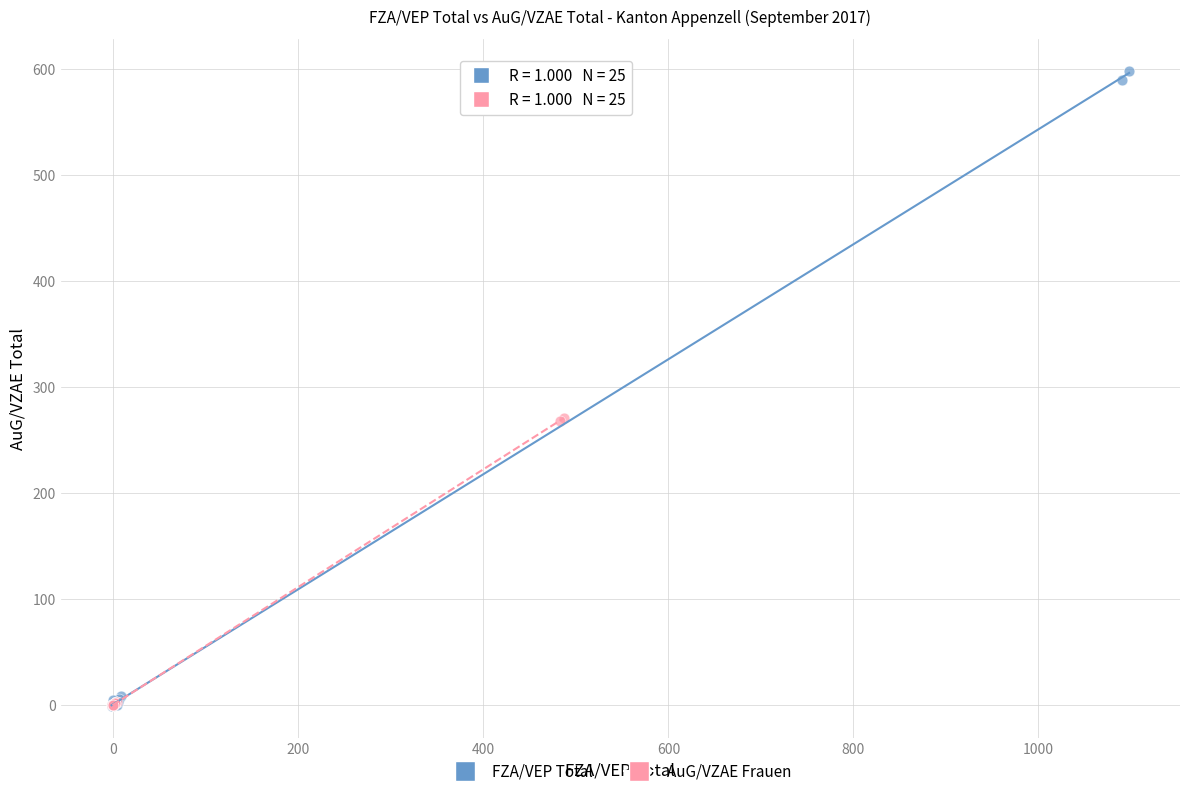

Which series reaches the maximum Y coordinate?

FZA/VEP Total